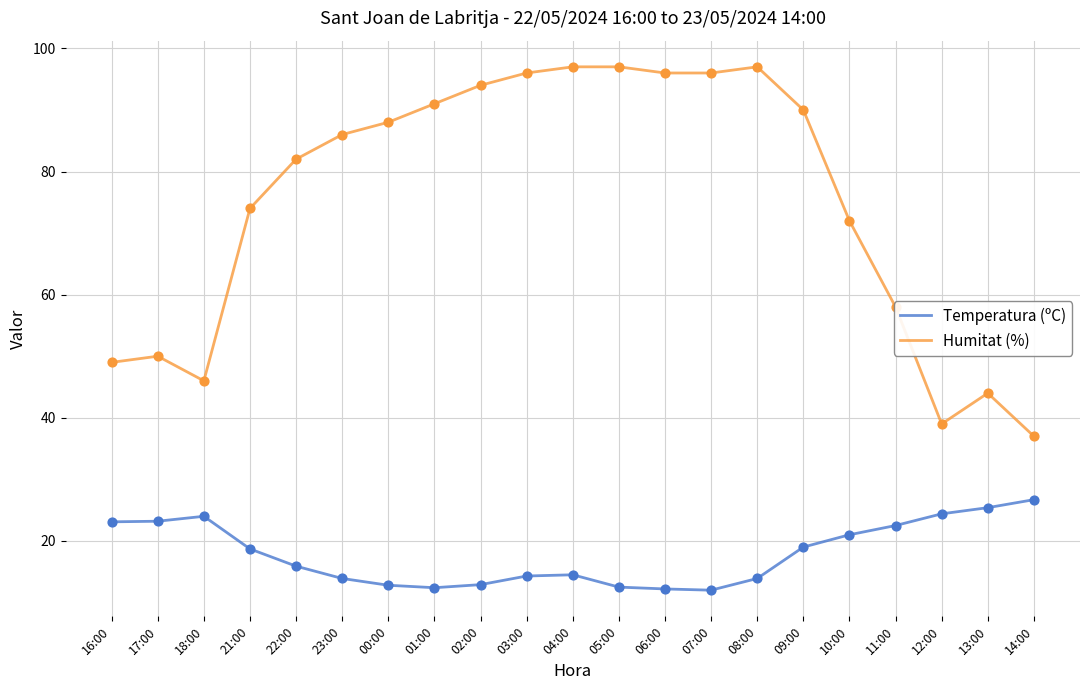

What are all the series names shown in the legend?

Temperatura (ºC), Humitat (%)